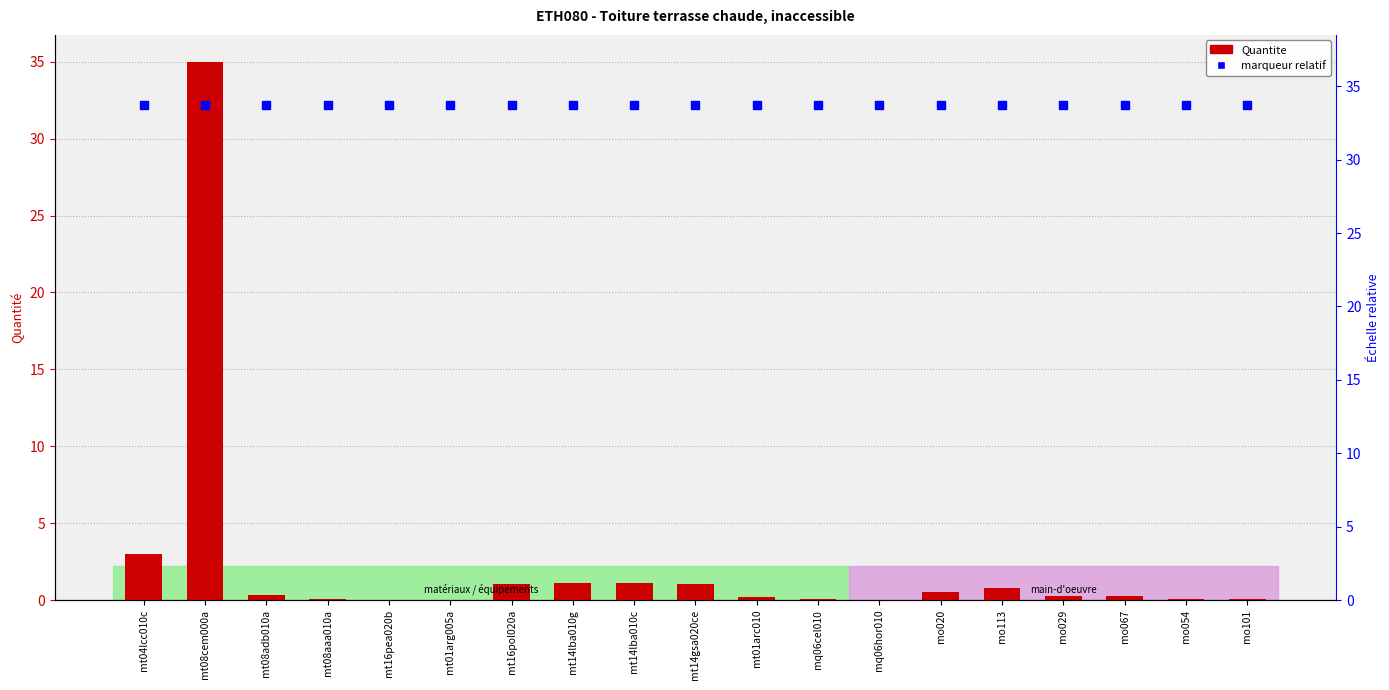

Which series has the largest total across all categories?

marker